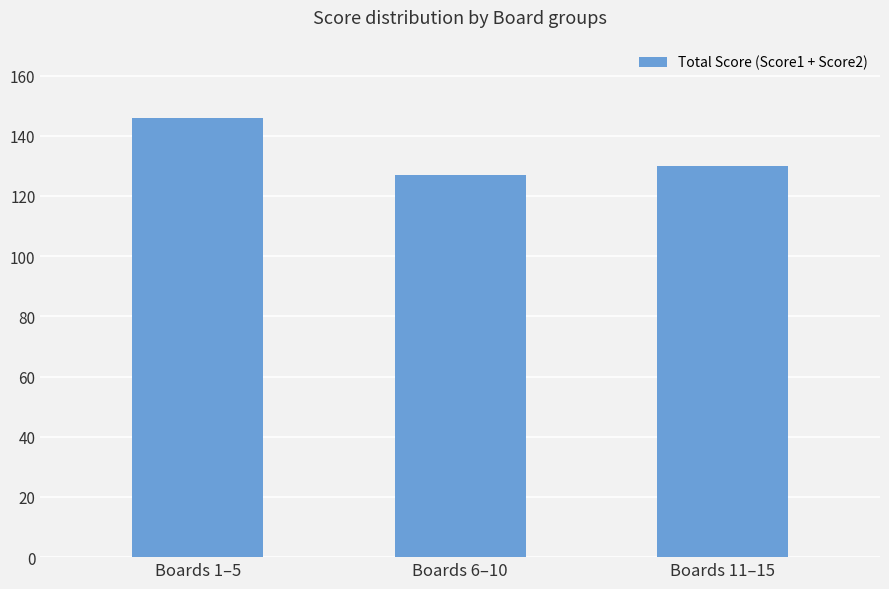

How many values are below 130?

1